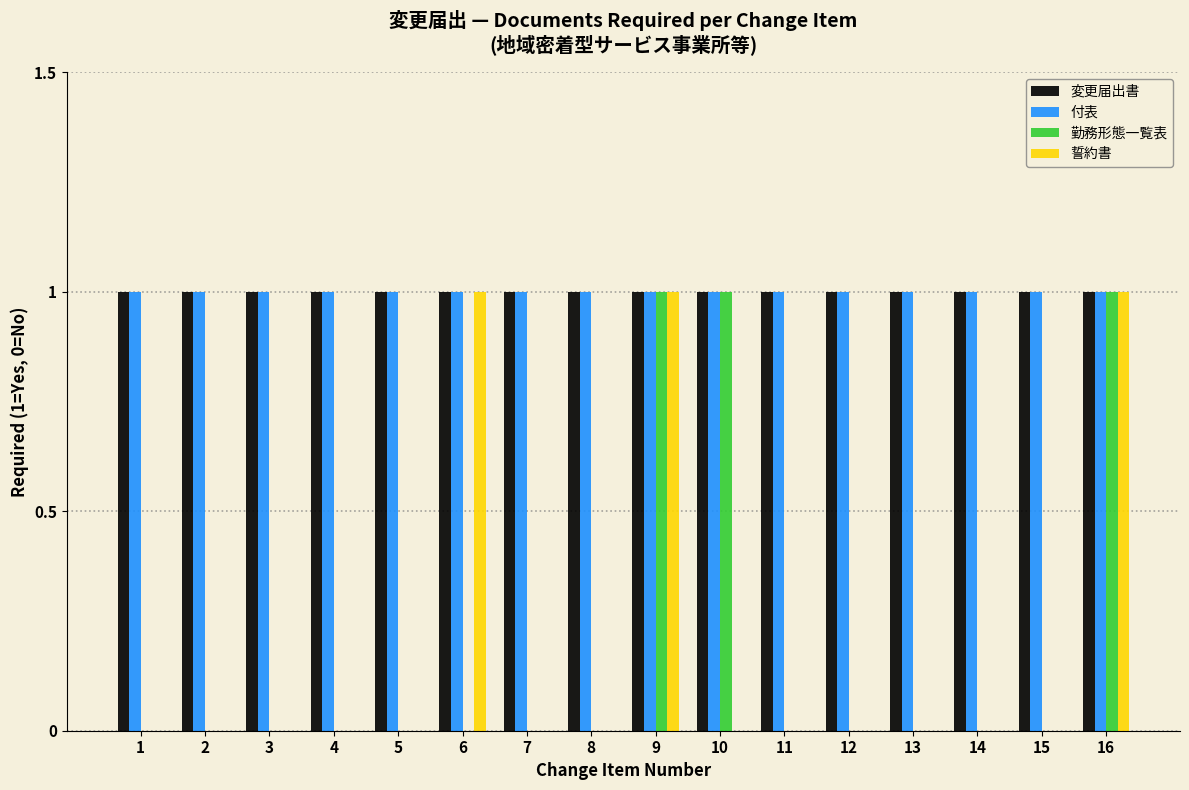

What is the sum of all 付表 values?

16